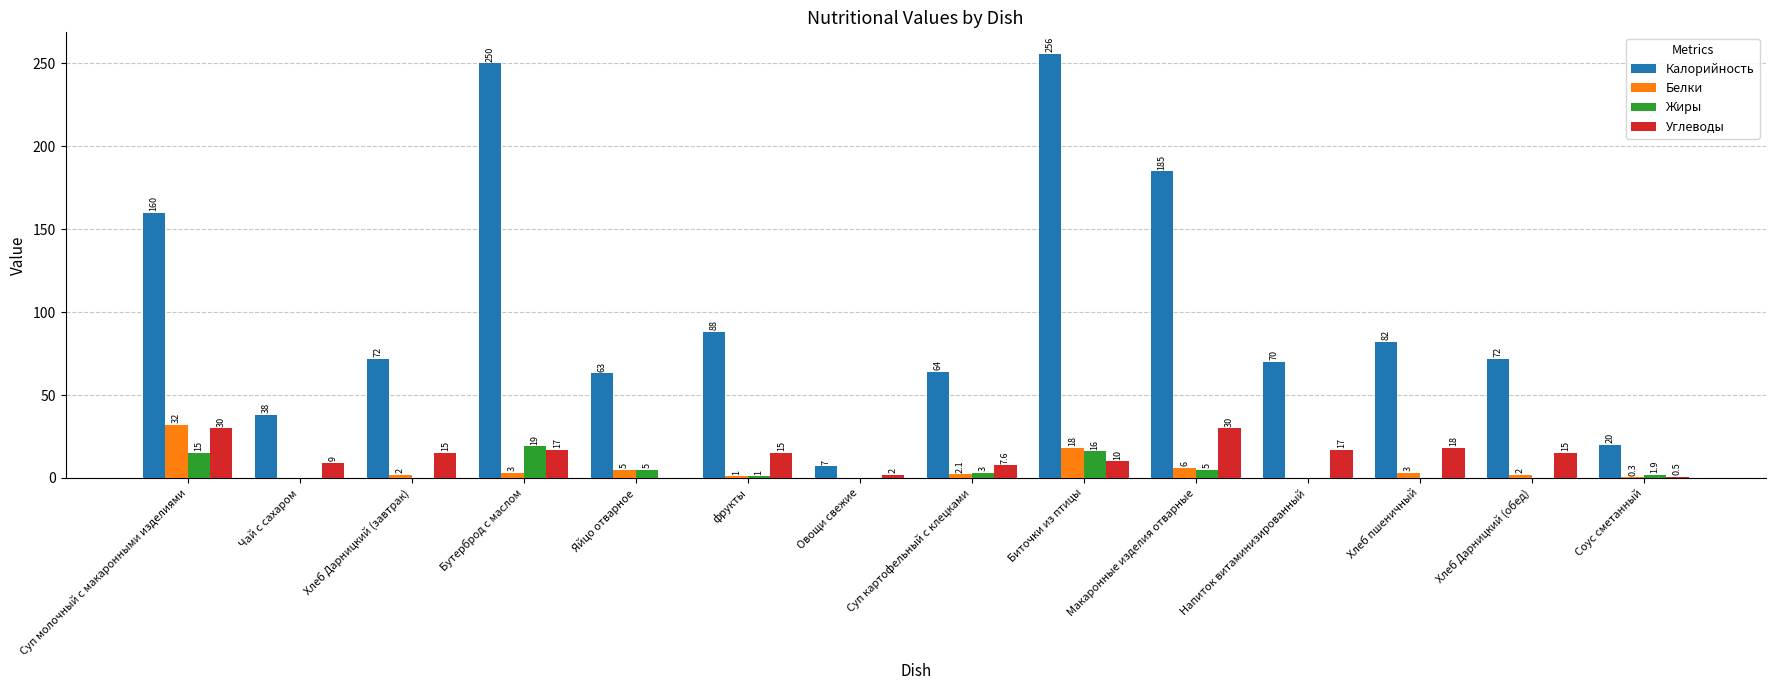

What are all the series names shown in the legend?

Калорийность, Белки, Жиры, Углеводы